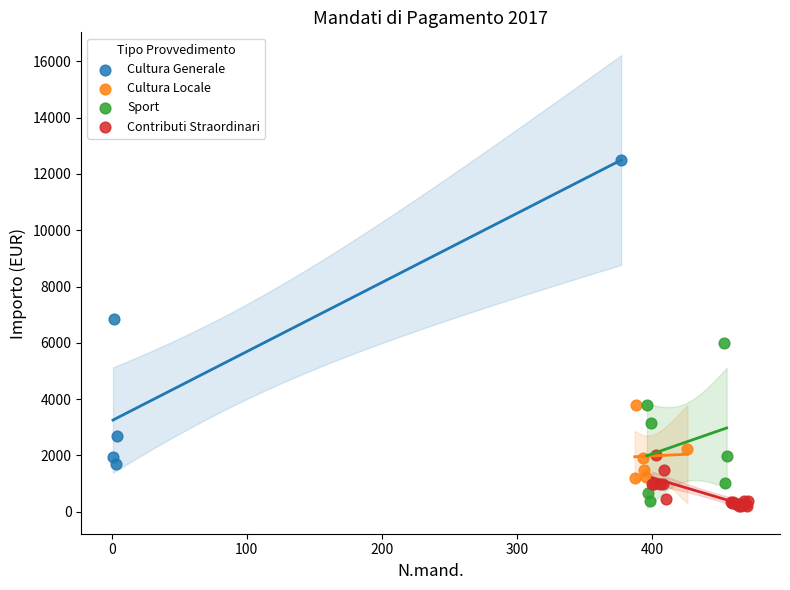

Which series contains the highest Y value?

Cultura Generale